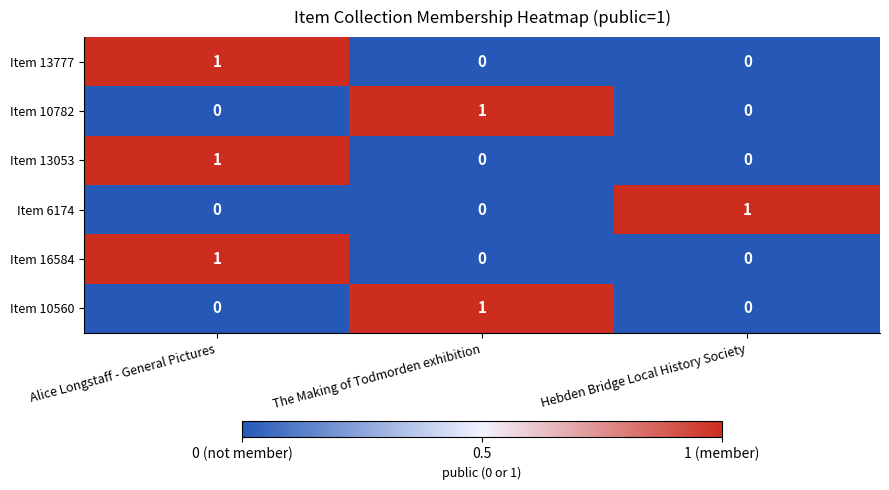

Which category has the highest value in the Item 13053 series?

Alice Longstaff - General Pictures